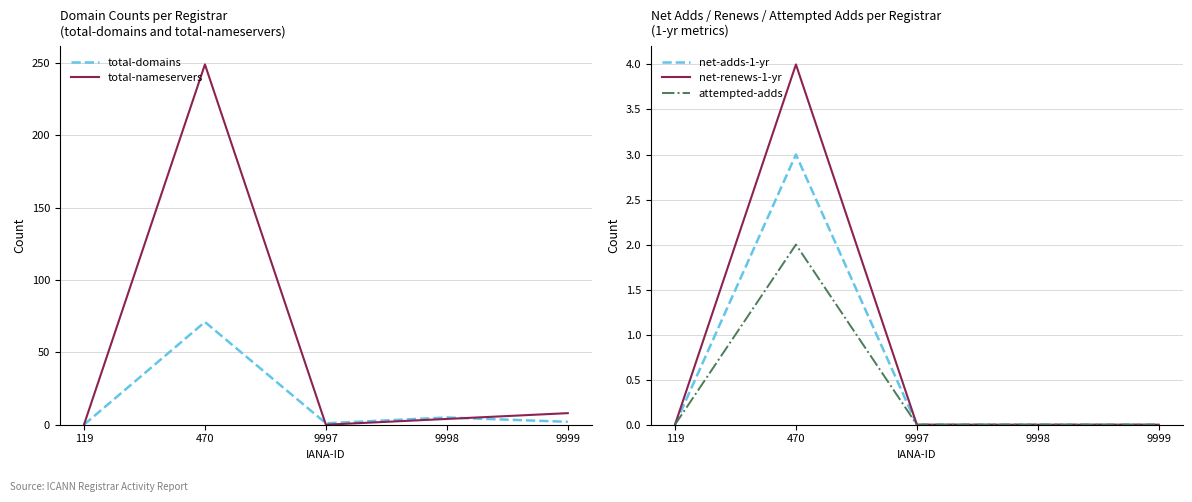

Reading left to right, extract all data points from this chart.

total-domains: 119=0	470=71	9997=1	9998=5	9999=2
total-nameservers: 119=0	470=249	9997=0	9998=4	9999=8
net-adds-1-yr: 119=0	470=3	9997=0	9998=0	9999=0
net-renews-1-yr: 119=0	470=4	9997=0	9998=0	9999=0
attempted-adds: 119=0	470=2	9997=0	9998=0	9999=0